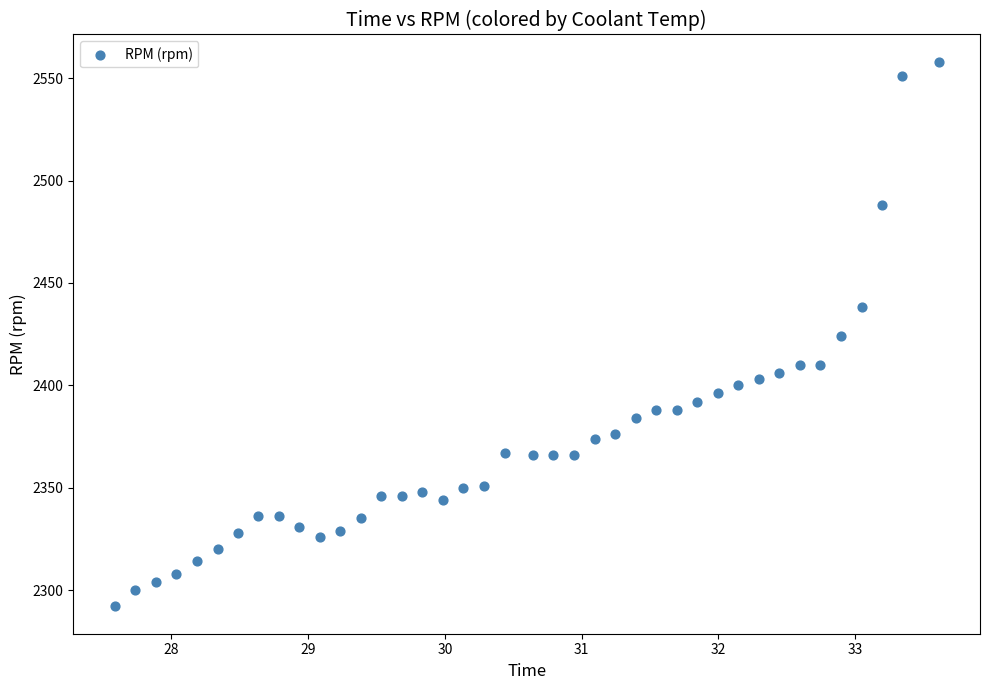

What is the range of Y values (max minus min)?

266